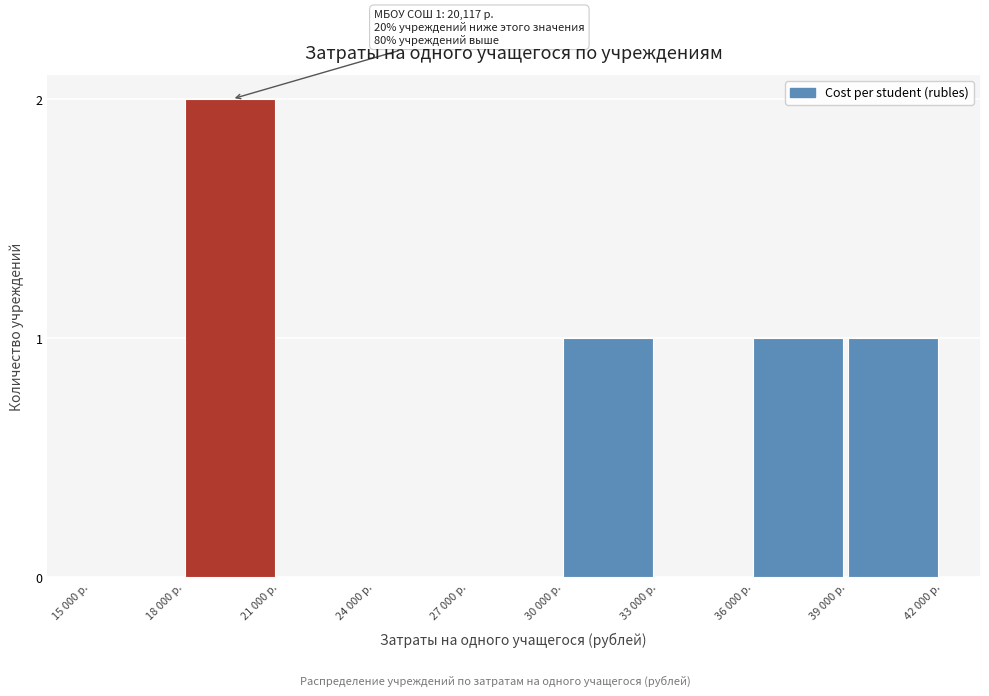

Reading left to right, what are all the values shown in this chart?

15 000 р.=0	18 000 р.=2	21 000 р.=0	24 000 р.=0	27 000 р.=0	30 000 р.=1	33 000 р.=0	36 000 р.=1	39 000 р.=1